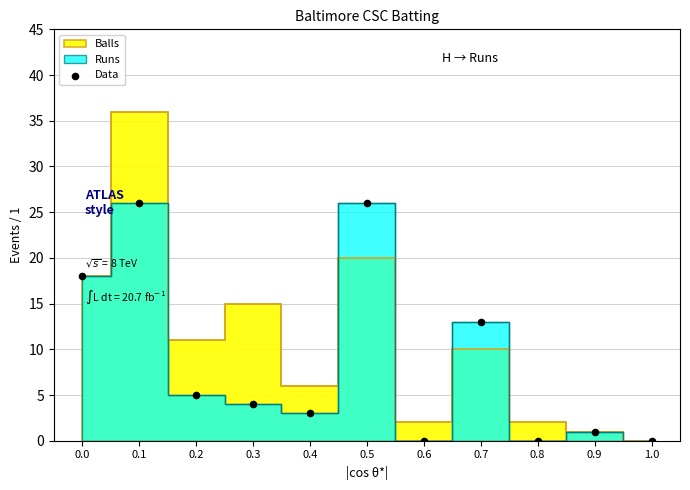

What is the range of Y values (max minus min)?

26